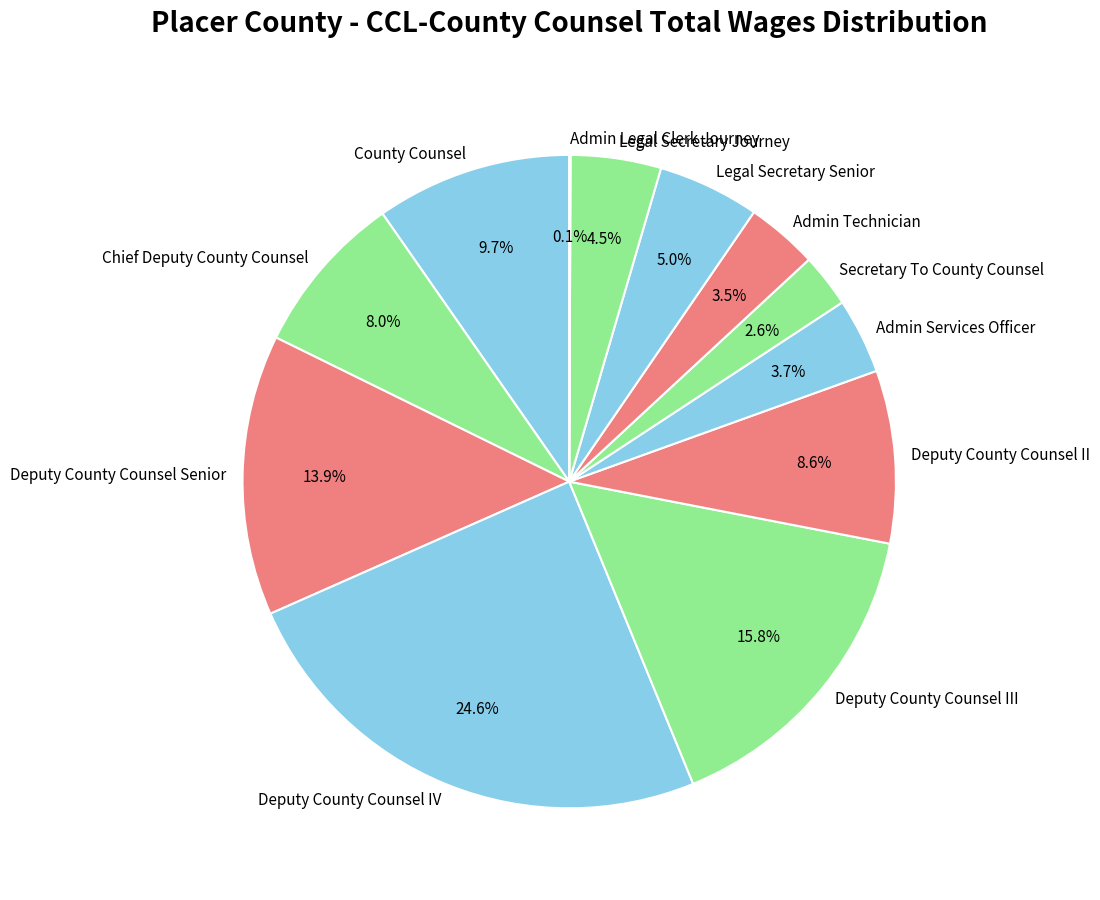

What percentage is NOT represented by Legal Secretary Journey?

95.5%